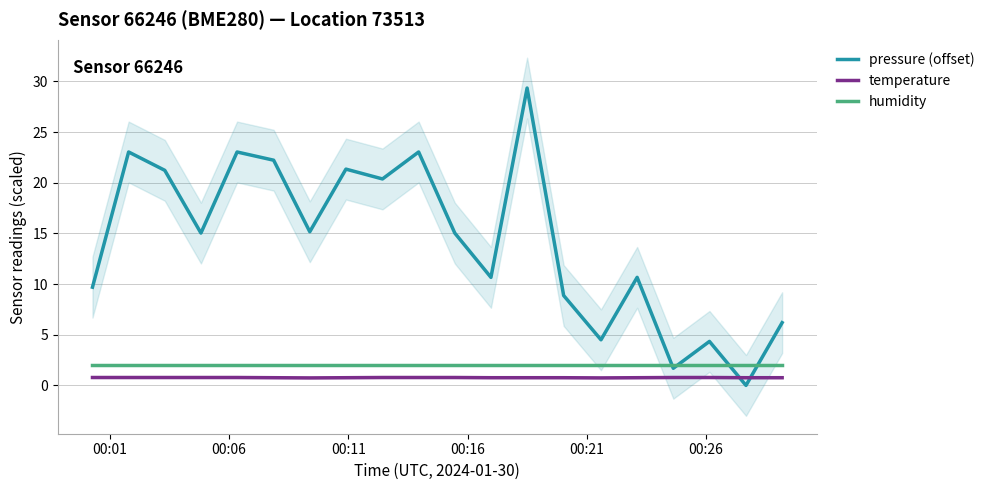

True or false: temperature and humidity cross at least once.

False